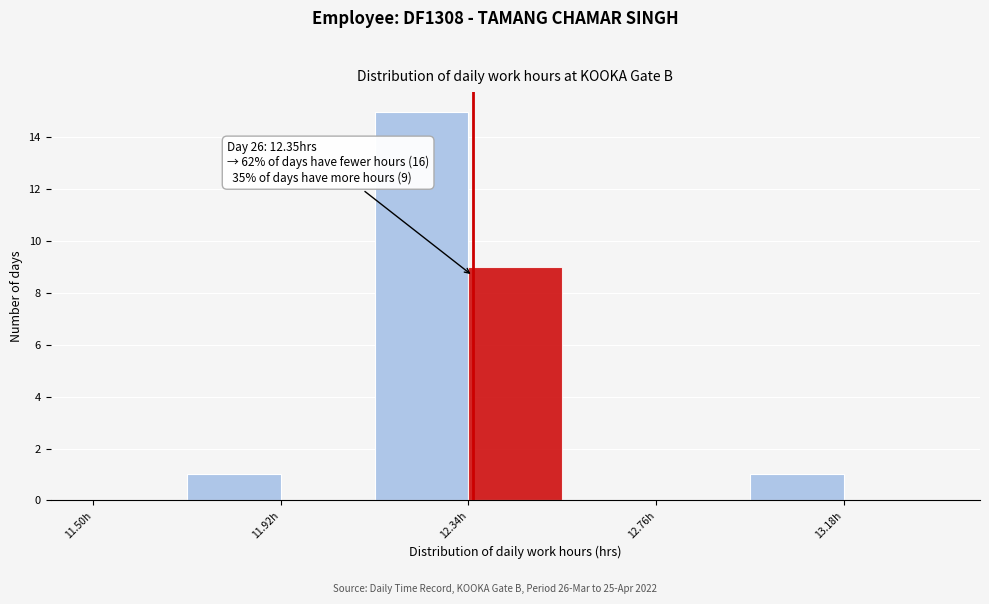

Which range on the x-axis has the tallest bar?

12.13 to 12.34